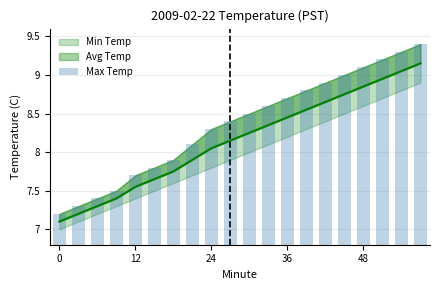

How many bars are there in total?

20